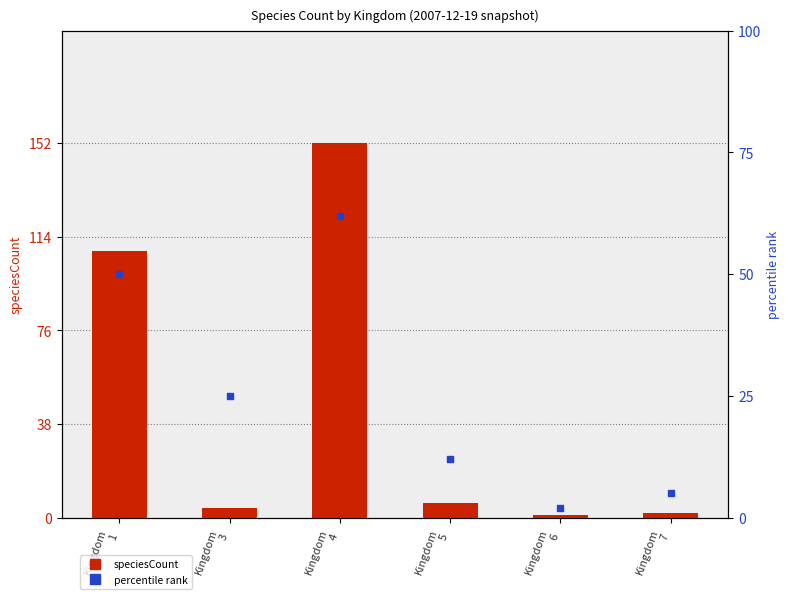

Which series has the widest spread of Y values?

speciesCount